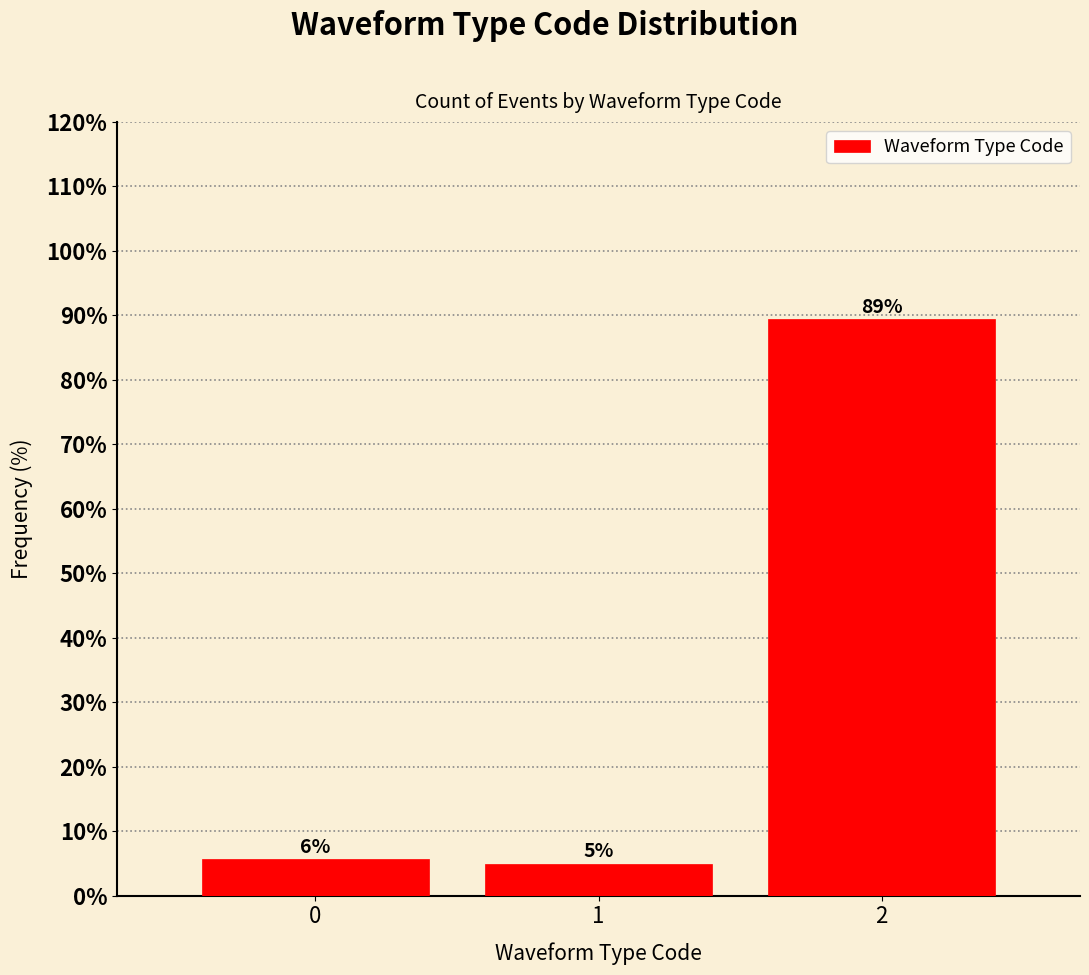

Rank the categories by value from highest to lowest.

2, 0, 1